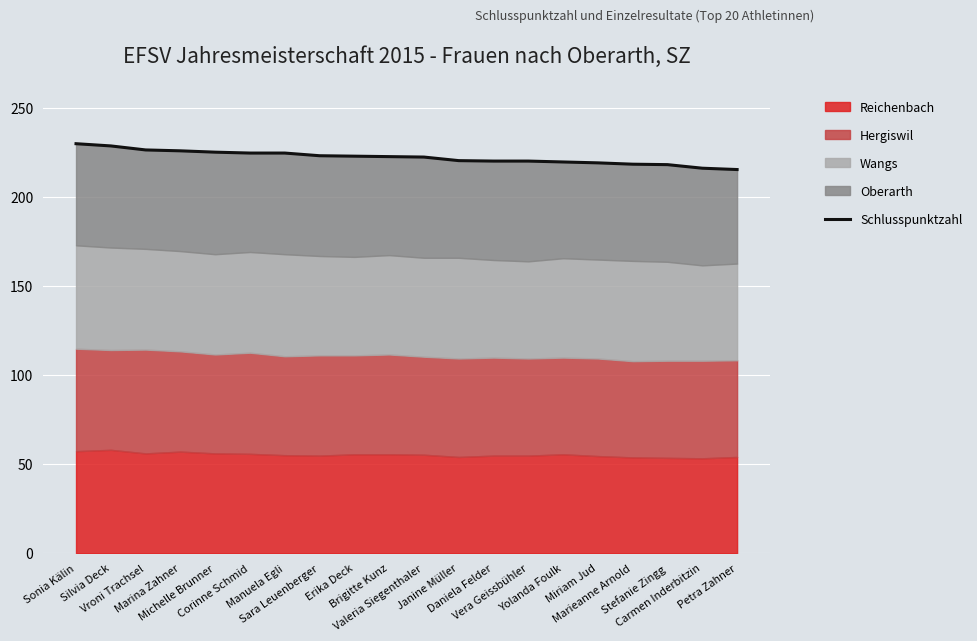

True or false: there are more than 1 points higher than both neighbors.

False